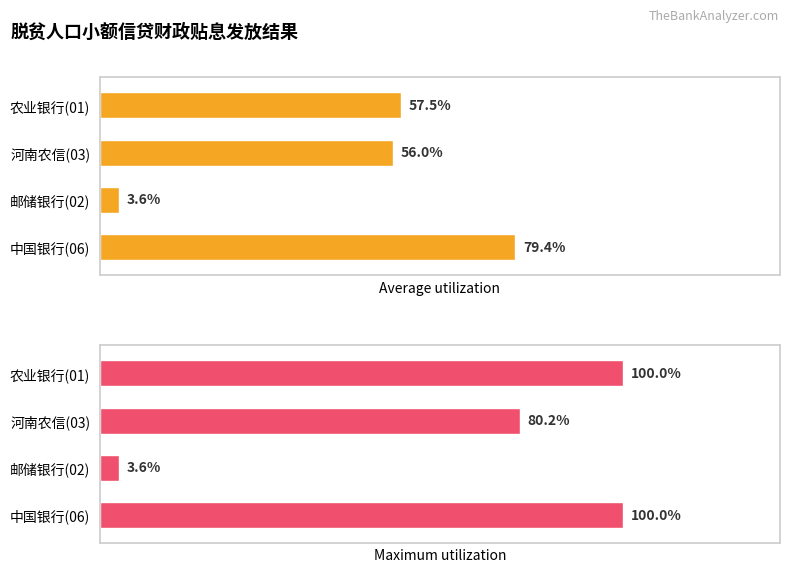

What is the total value across all series at 邮储银行(02)?

7.2